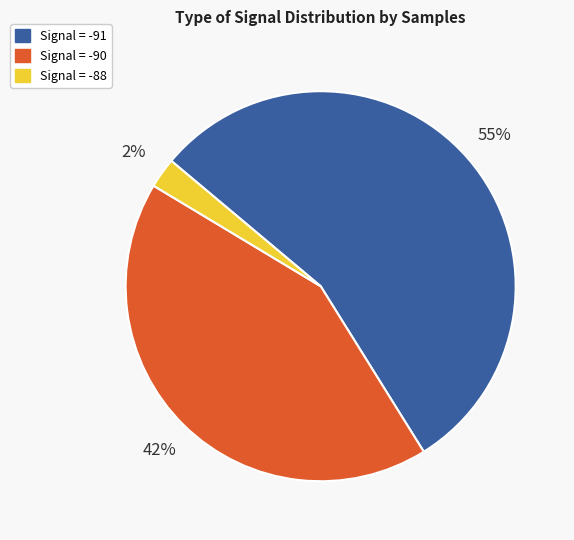

Does any single category account for the majority?

Yes